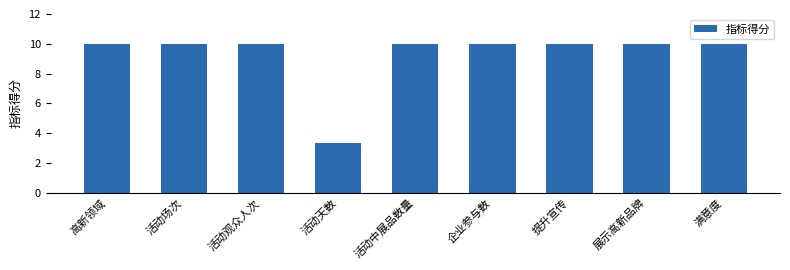

What is the sum of all values?

83.3